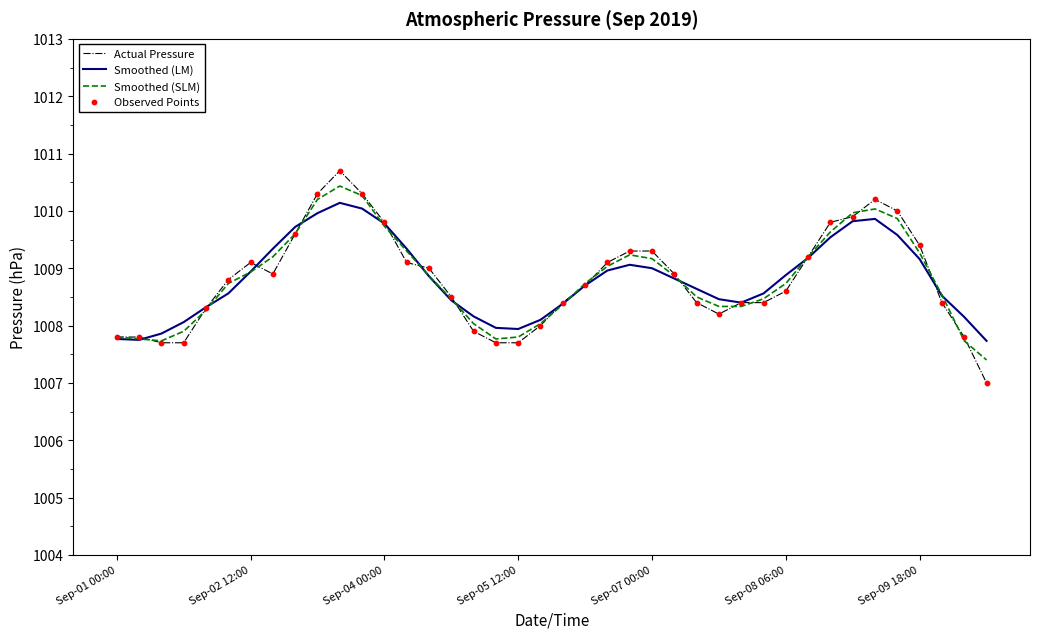

List the series in order of their overall mean, highest first.

Smoothed (LM), Smoothed (SLM), Actual Pressure